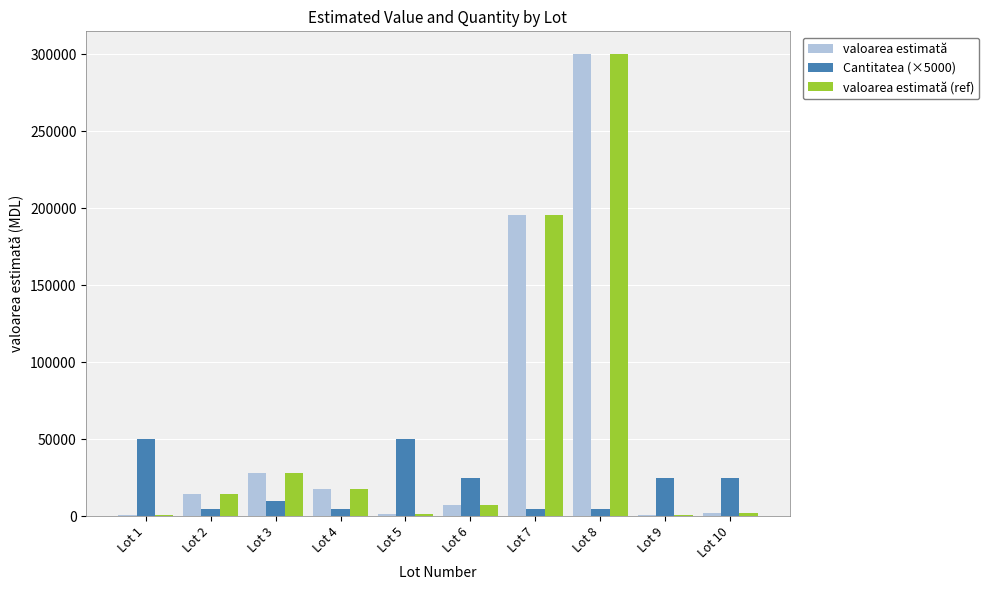

What is the greatest value displayed?

300000.0